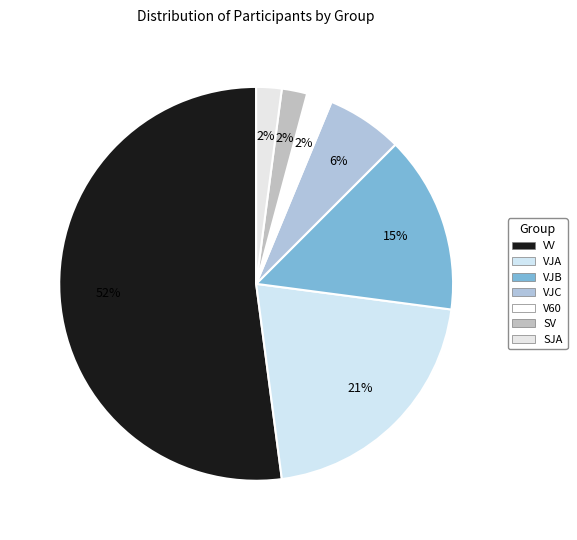

Which slice represents more than half of the pie?

VV